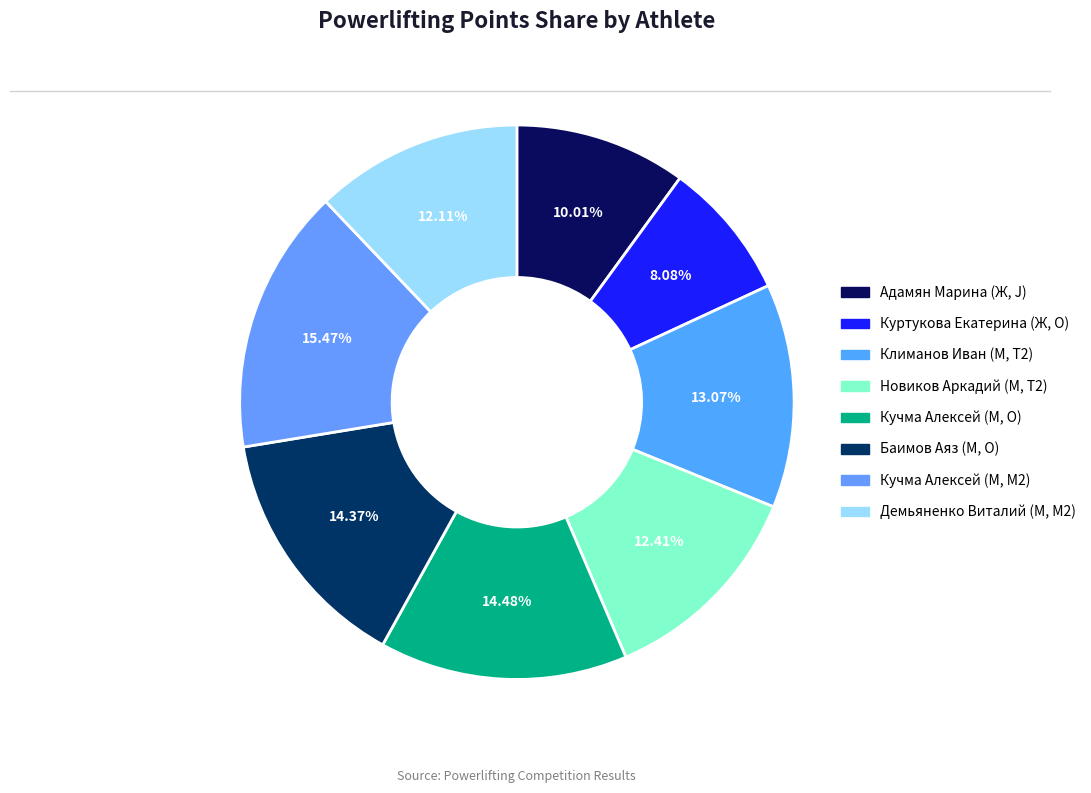

Rank the categories by value from highest to lowest.

Кучма Алексей
(М, M2, 125), Кучма Алексей
(М, O, 125), Баимов Аяз
(М, O, 140), Климанов Иван
(М, T2, 75), Новиков Аркадий
(М, T2, 100), Демьяненко Виталий
(М, M2, 125), Адамян Марина
(Ж, J, 67.5), Куртукова Екатерина
(Ж, O, 44)